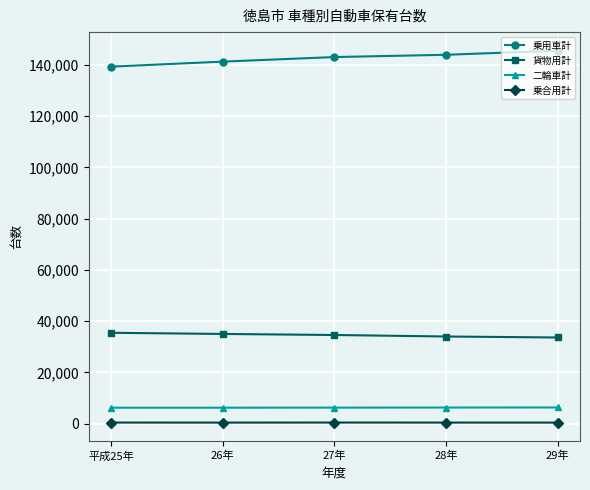

What is the sum of the 二輪車計 values at 平成25年 and 28年?

12487